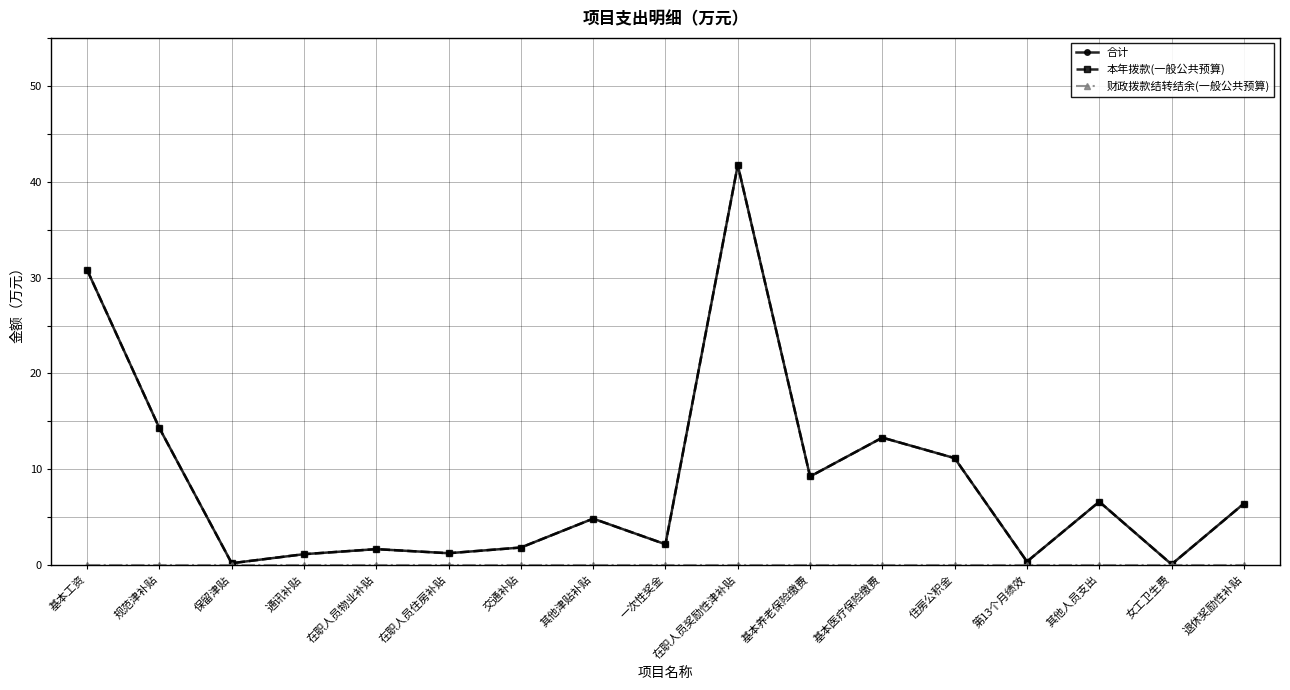

True or false: 合计 and 财政拨款结转结余(一般公共预算) intersect in this chart.

False